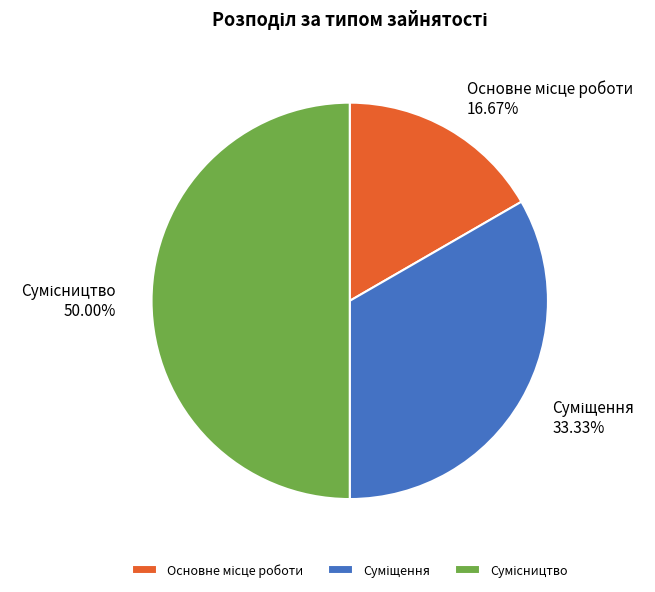

Is it true that Сумісництво is 44% of the pie?

False